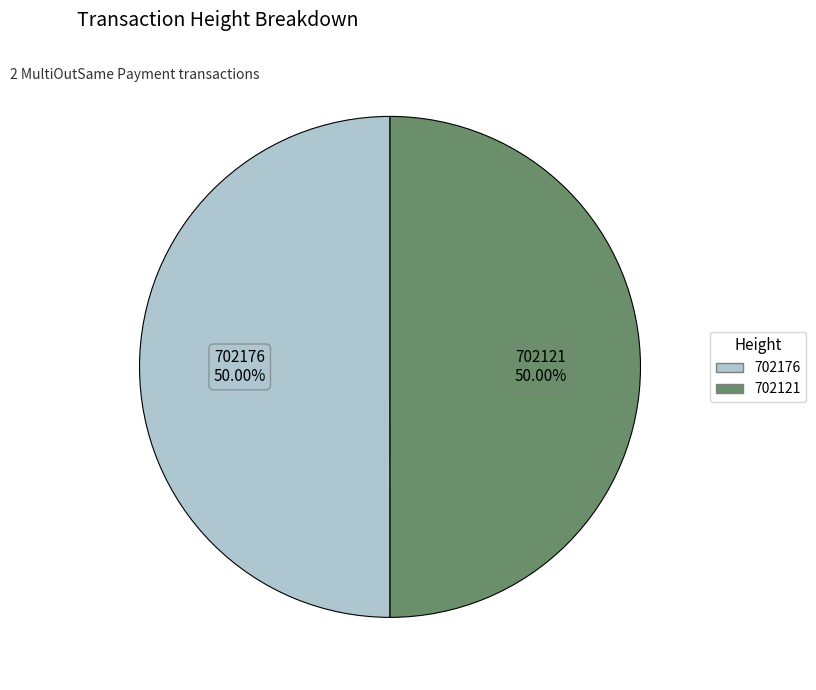

Count the number of slices in the pie.

2